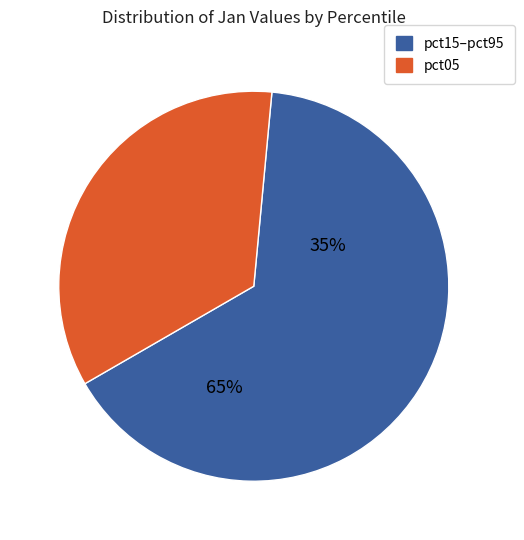

Does pct85 account for over 50% of the chart?

No